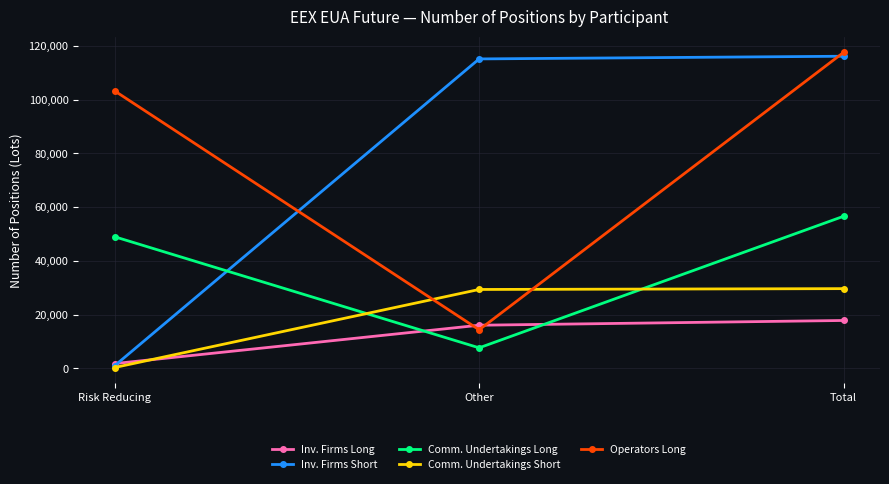

Is it true that Comm. Undertakings Long equals 13285 at Other?

False